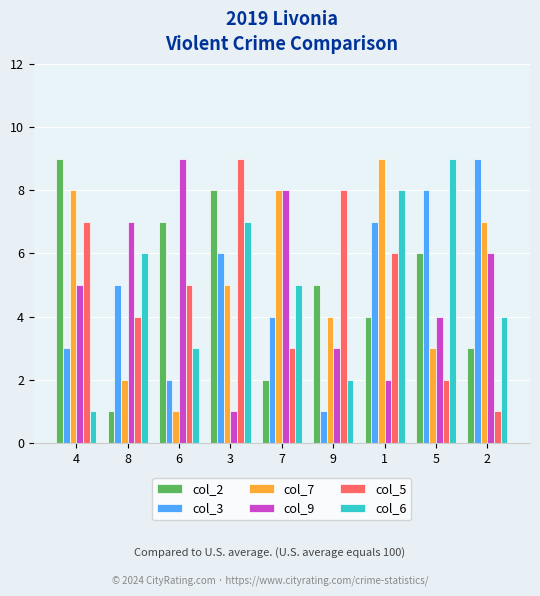

Reading left to right, transcribe all the data shown in this chart.

col_2: 4=9	8=1	6=7	3=8	7=2	9=5	1=4	5=6	2=3
col_3: 4=3	8=5	6=2	3=6	7=4	9=1	1=7	5=8	2=9
col_7: 4=8	8=2	6=1	3=5	7=8	9=4	1=9	5=3	2=7
col_9: 4=5	8=7	6=9	3=1	7=8	9=3	1=2	5=4	2=6
col_5: 4=7	8=4	6=5	3=9	7=3	9=8	1=6	5=2	2=1
col_6: 4=1	8=6	6=3	3=7	7=5	9=2	1=8	5=9	2=4